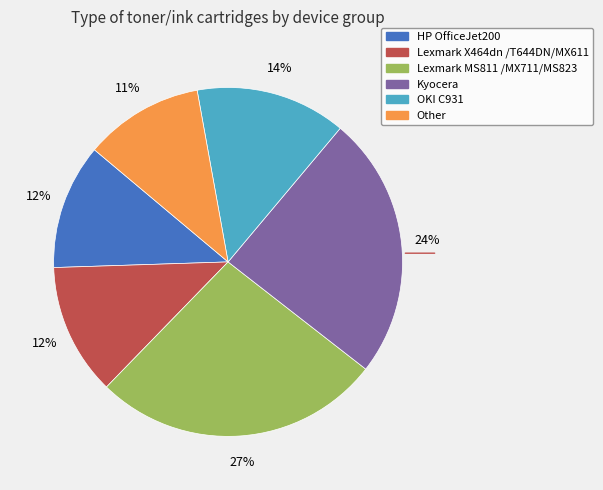

Is there a majority slice in this chart?

No